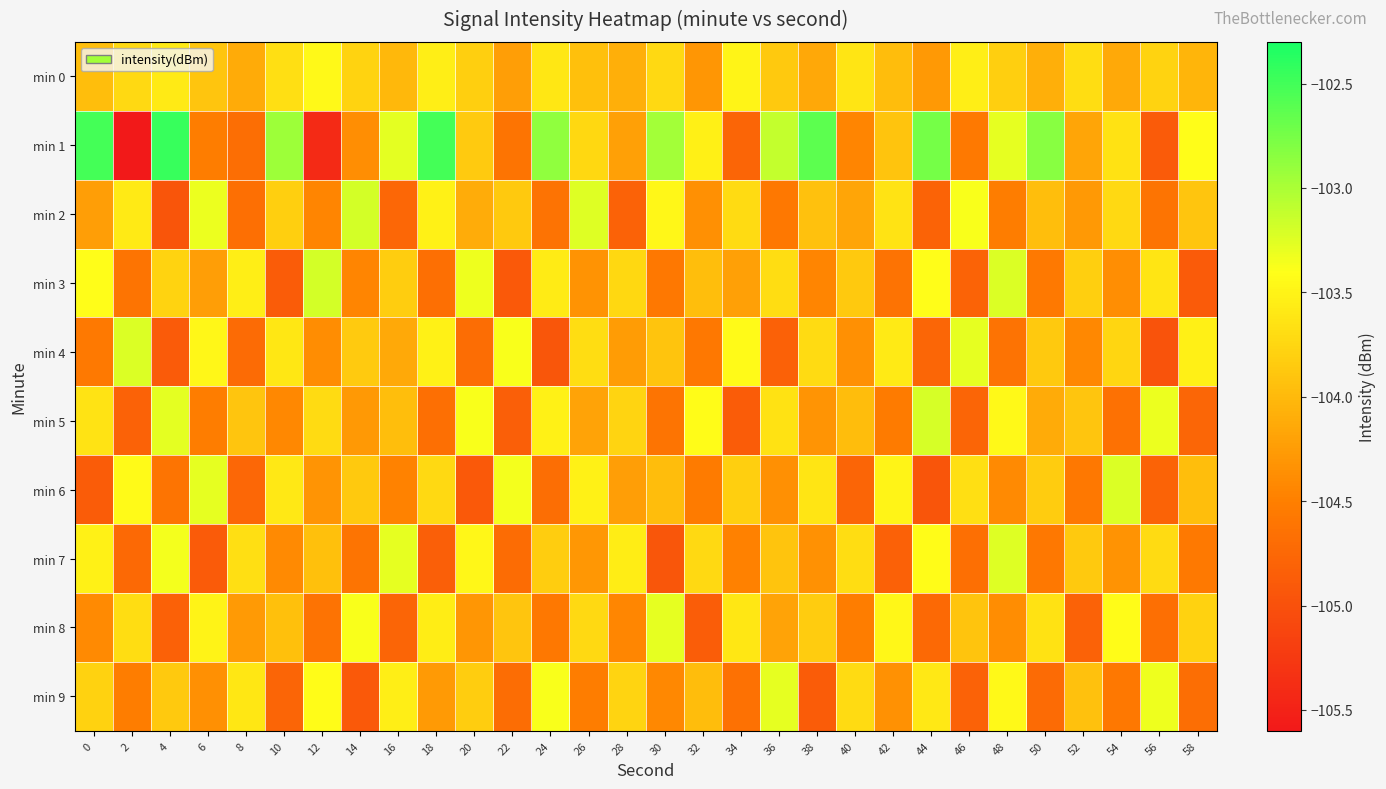

How many series are shown in this chart?

10